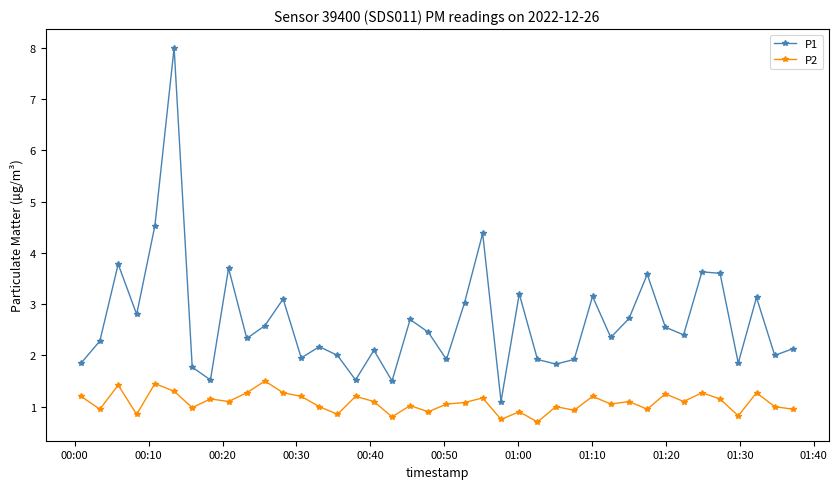

Rank the series by their average value, from lowest to highest.

P2, P1